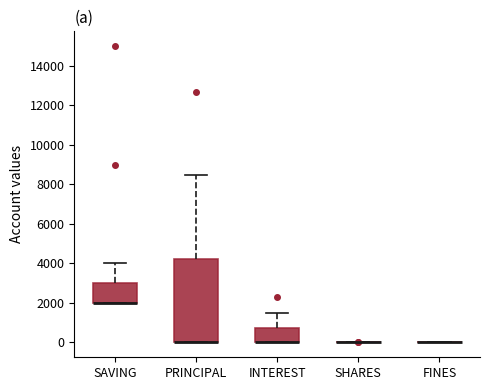

Where does the upper whisker of the box for INTEREST end on the y-axis? The values are not printed on the chart, so give them approximately, as read against the axis.

1600